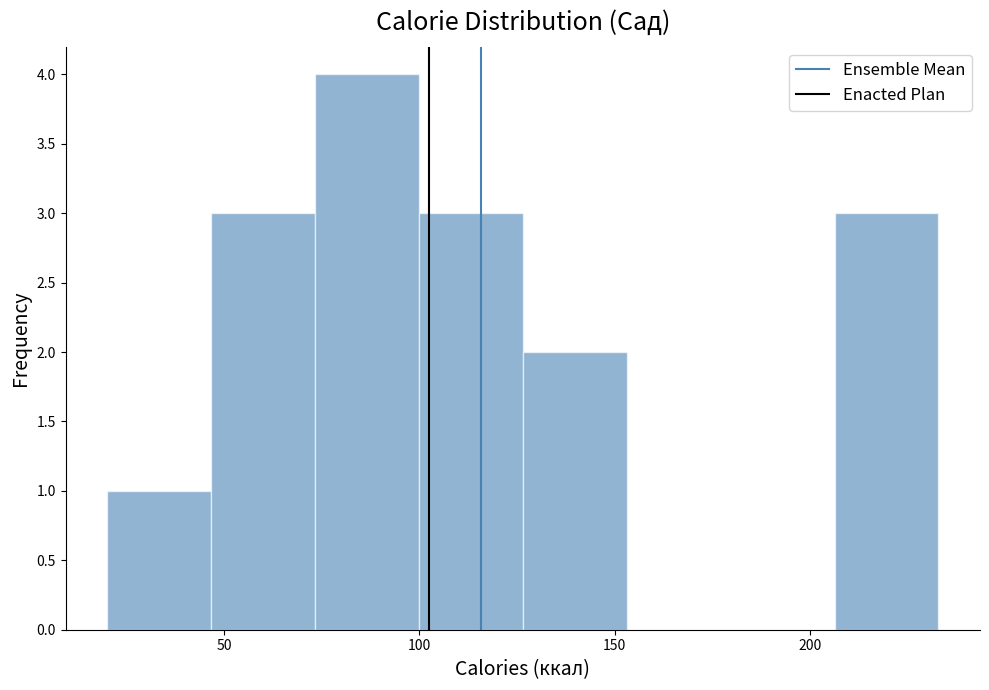

What is the height of the bar covering 205 to 235 on the x-axis? Neither the bar edges nor the heights are printed on the chart, so give them approximately, as read against the axes.

3